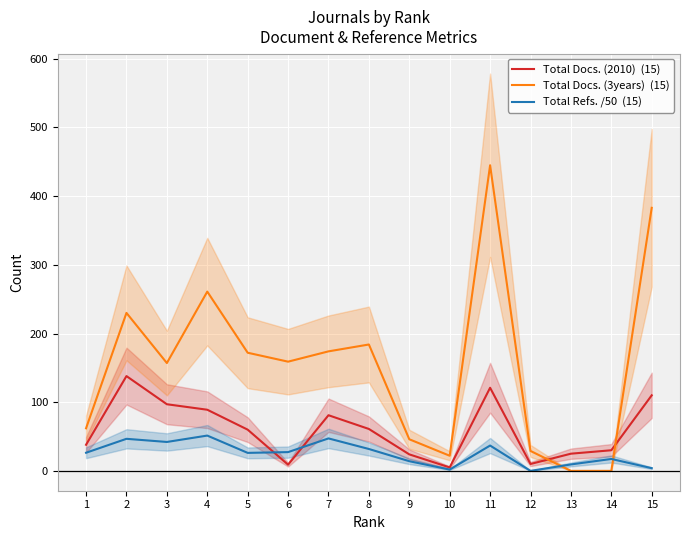

Which series has the largest total across all categories?

Total Docs. (3years)  (15)